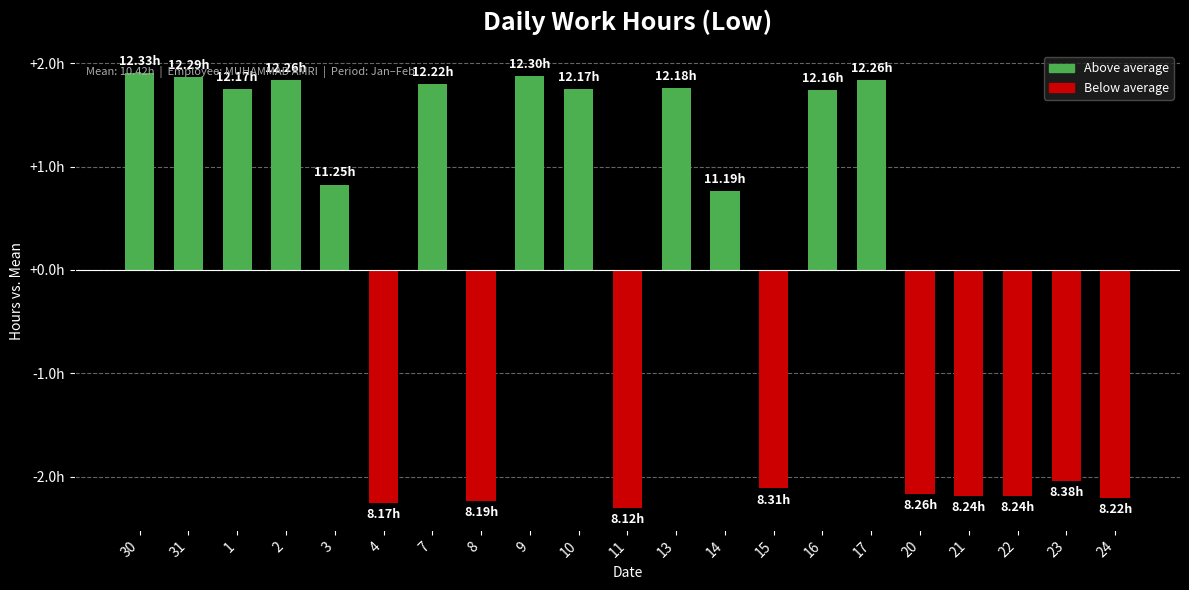

Rank the categories by value from lowest to highest.

11, 4, 8, 24, 21, 22, 20, 15, 23, 14, 3, 16, 1, 10, 13, 7, 2, 17, 31, 9, 30